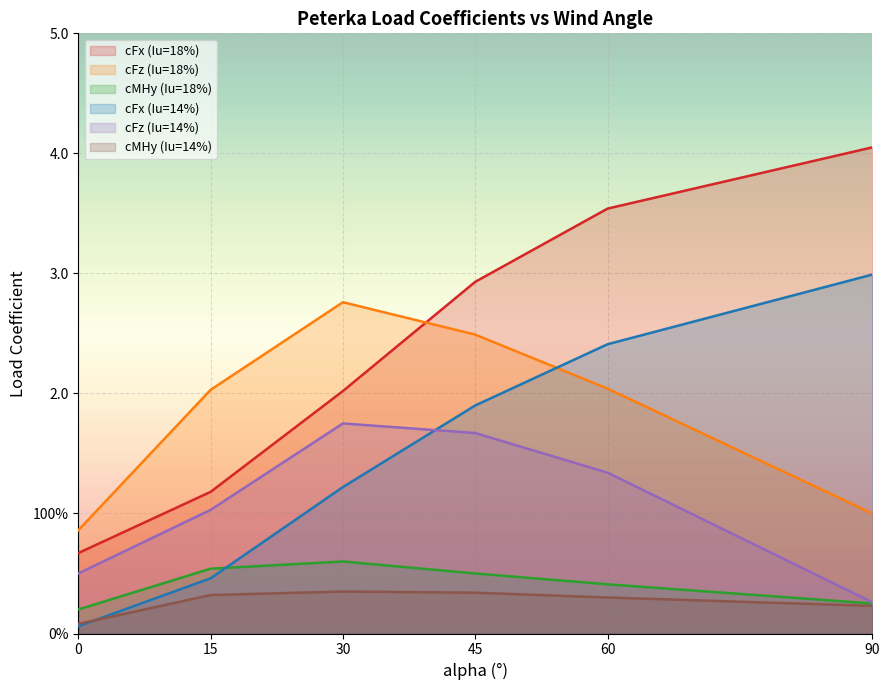

Rank the series by their maximum value, from highest to lowest.

cFx (Iu=18%), cFx (Iu=14%), cFz (Iu=18%), cFz (Iu=14%), cMHy (Iu=18%), cMHy (Iu=14%)